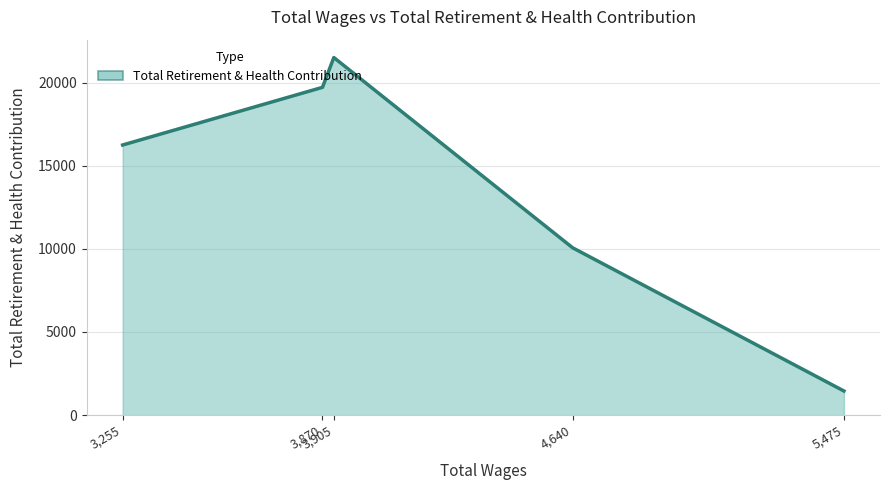

True or false: the data has more than 2 interior local peaks.

False